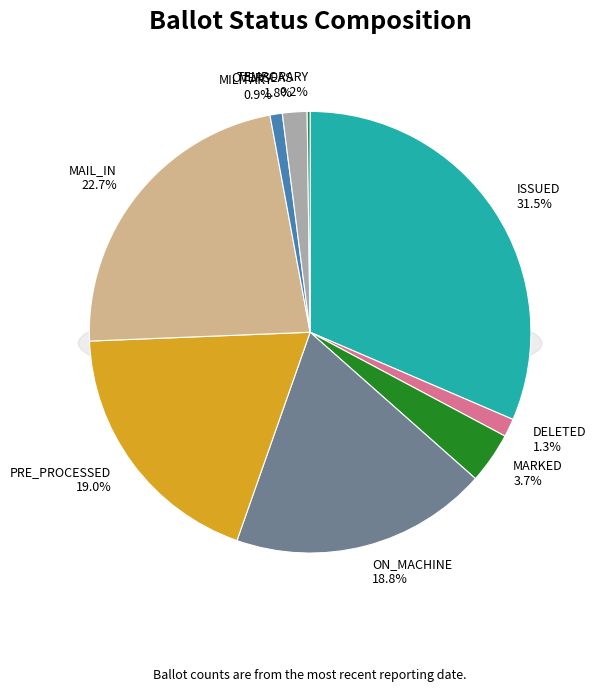

Is it true that 19 is 3% of the pie?

True